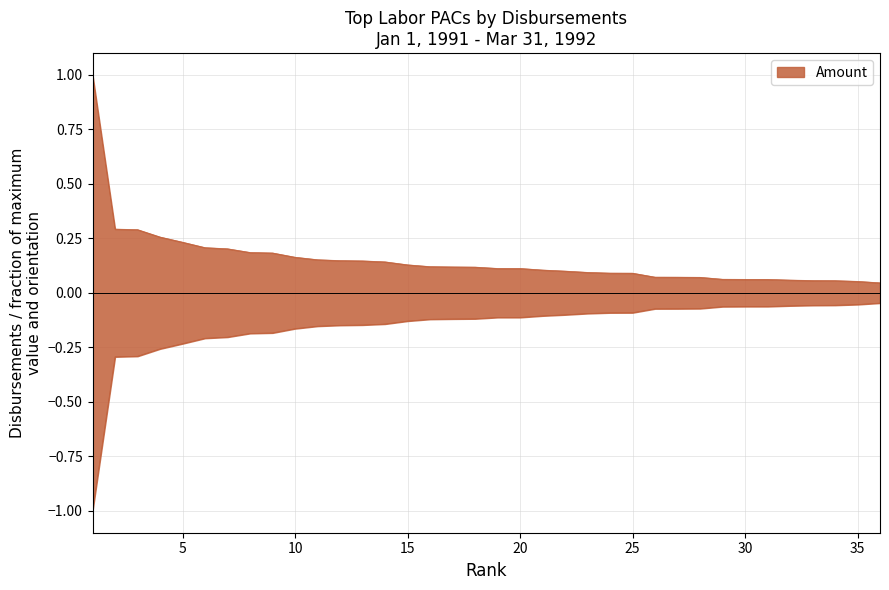

Which category has the highest value across all series?

1